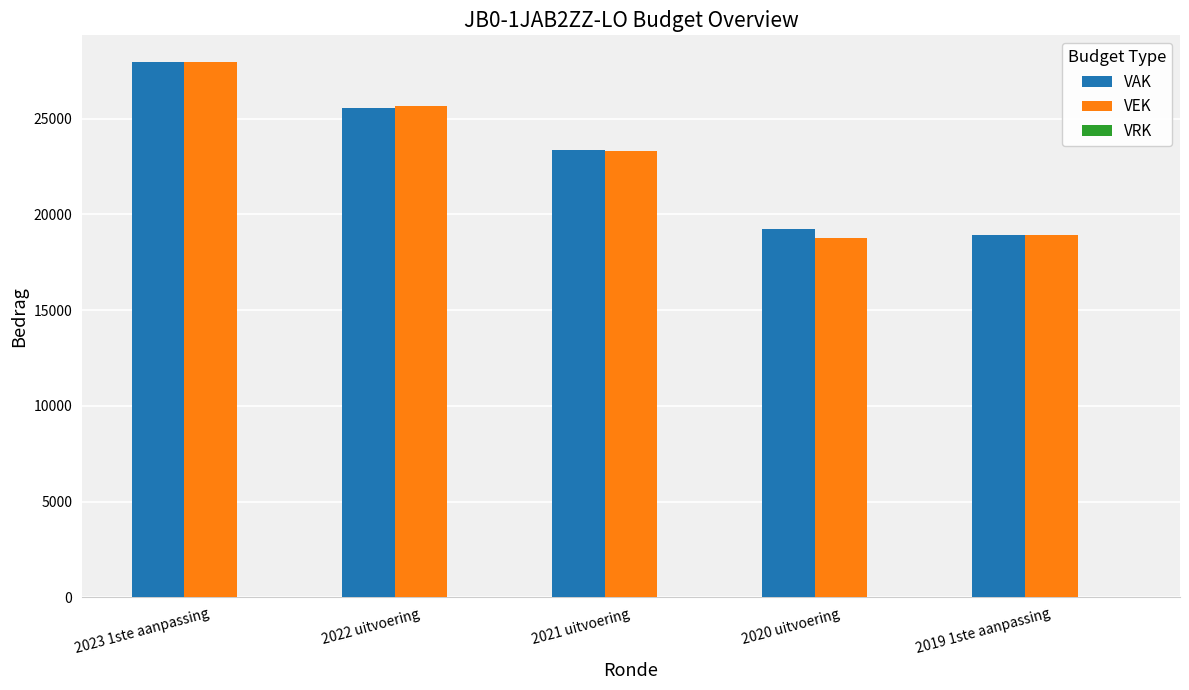

Which category has the lowest value in the VAK series?

2019 1ste aanpassing